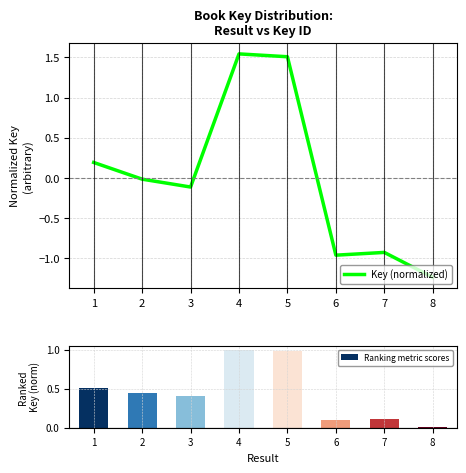

What is the maximum value for Ranking metric scores?

1.0